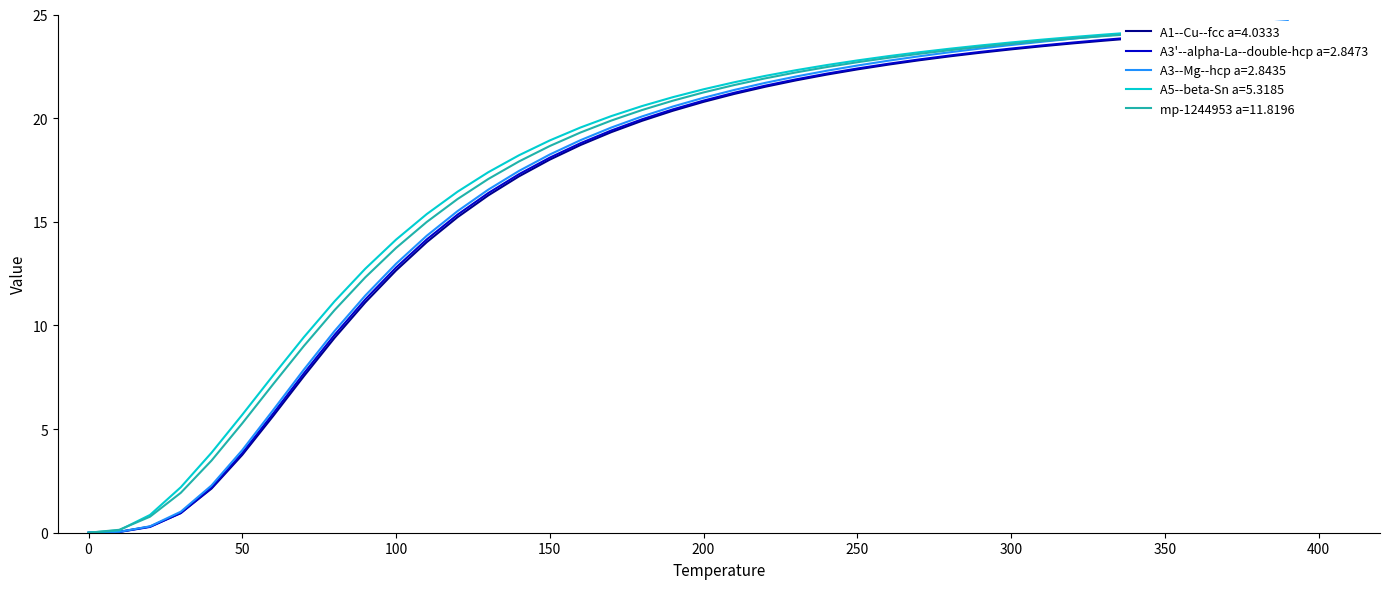

How many intersections are there between mp-1244953 a=11.8196 and A3--Mg--hcp a=2.8435?

1